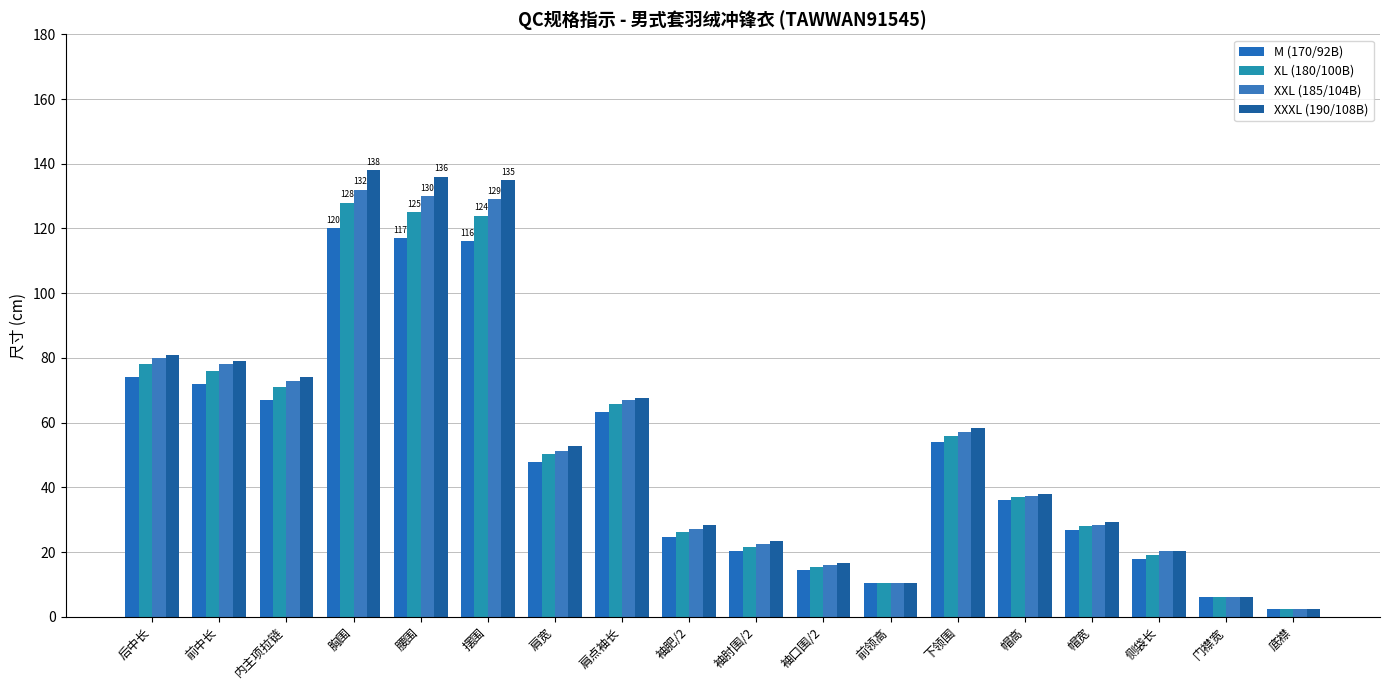

What is the total value across all series at 后中长?

313.0